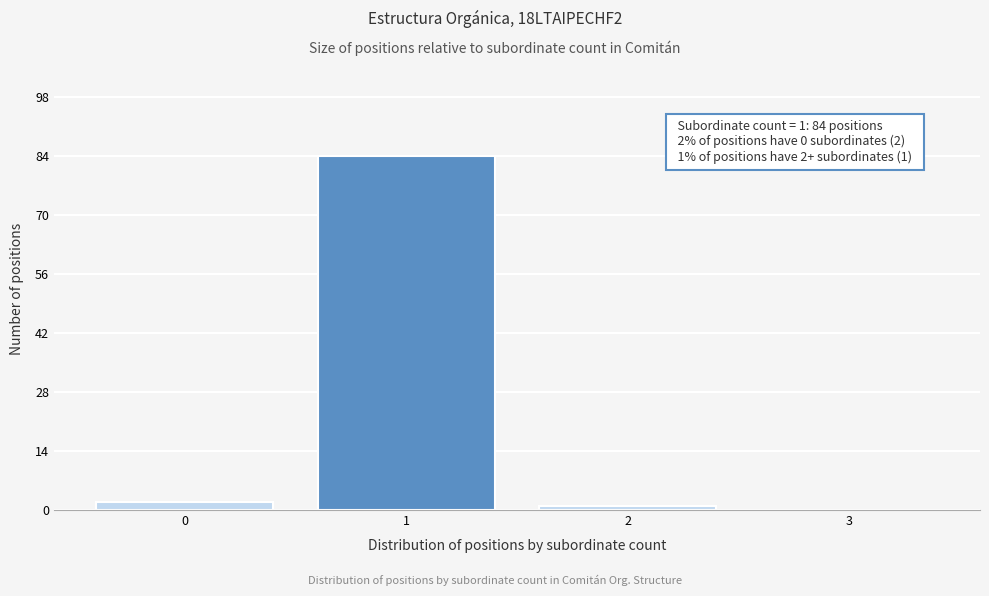

Reading left to right, extract all data points from this chart.

0=2	1=84	2=1	3=0